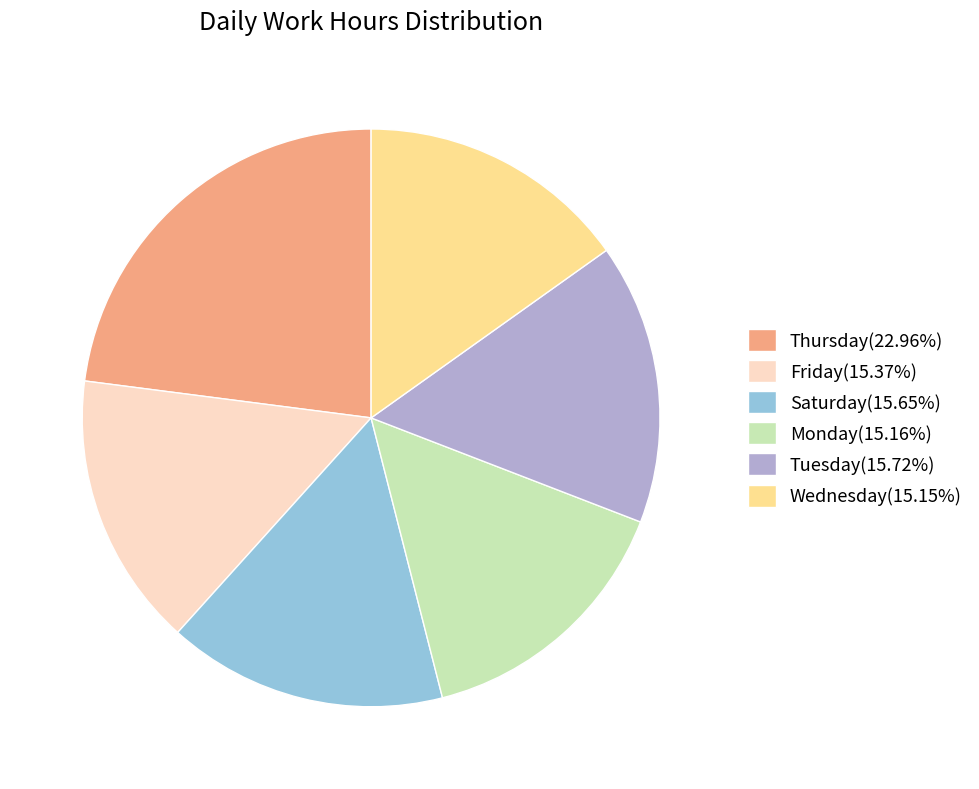

What is the ratio of the value at Tuesday(15.72%) to the value at Wednesday(15.15%)?

1.0